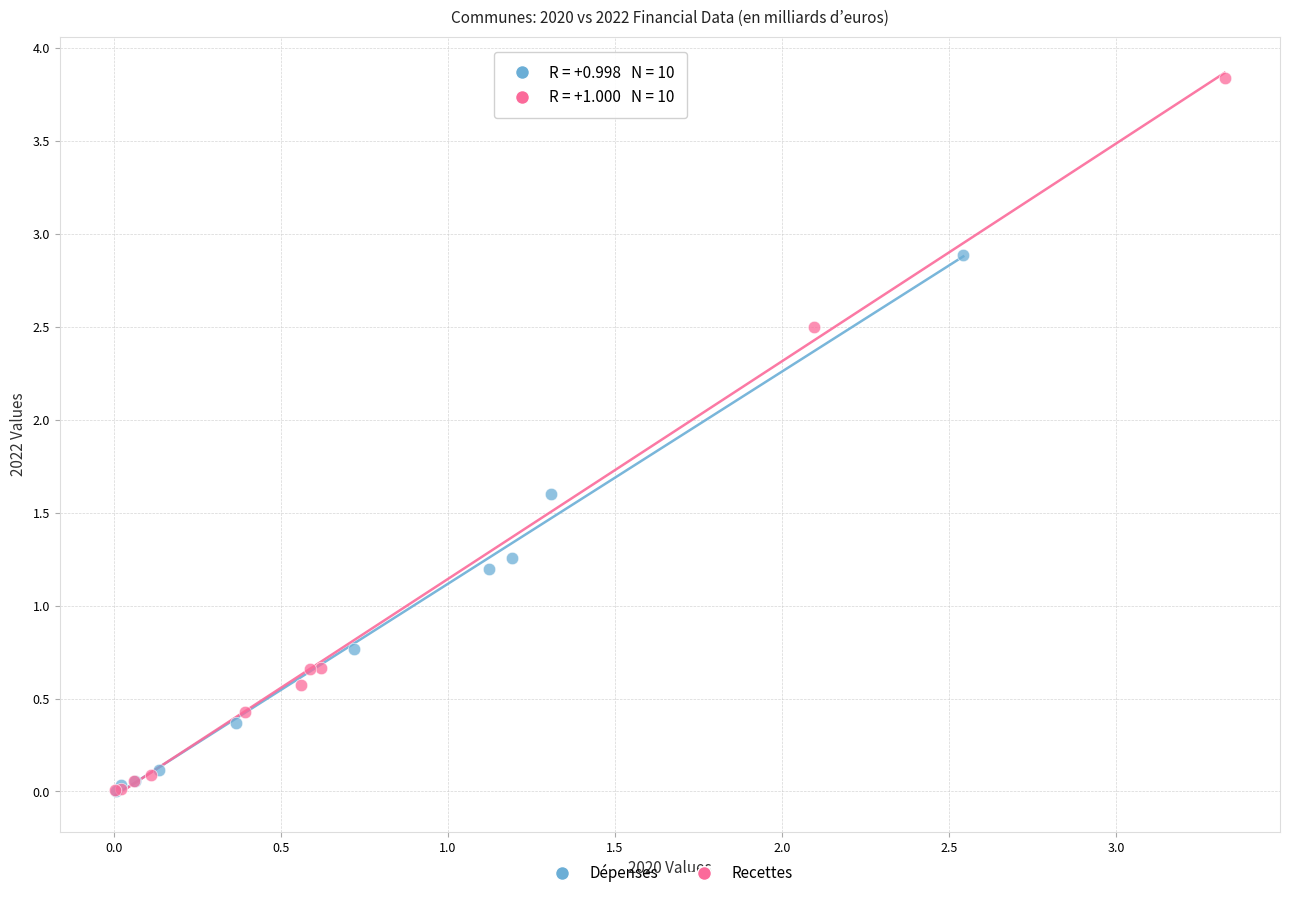

Which series contains the highest Y value?

Recettes